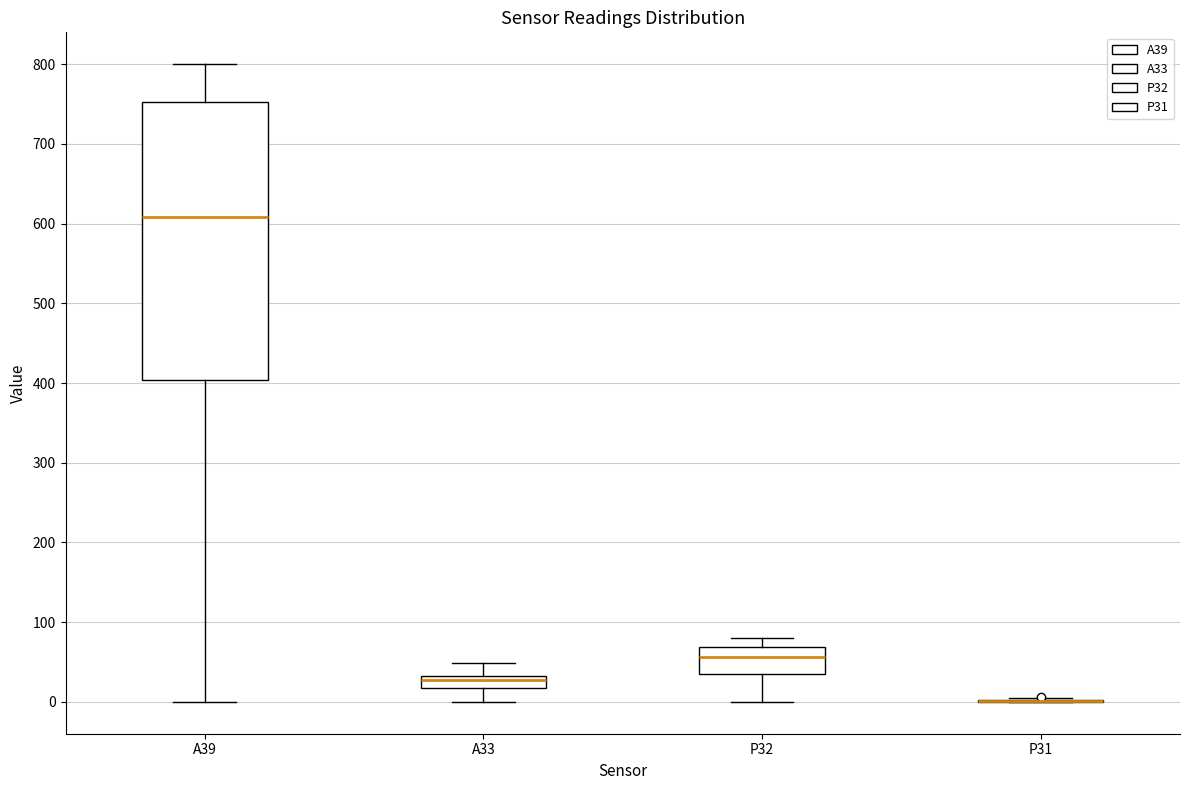

Reading left to right, read every box against the y-axis: the position of its median line, the range the box covers, and the ends of its whiskers. The values are not printed on the chart, so give them approximately, as read against the axis.

A39: median 610, box 400 to 750, whiskers 0 to 800
A33: median 30 (just below the box's upper edge), box 20 to 30, whiskers 0 to 50
P32: median 60, box 40 to 70, whiskers 0 to 80
P31: box collapsed to a line at 0, whiskers 0 to 10